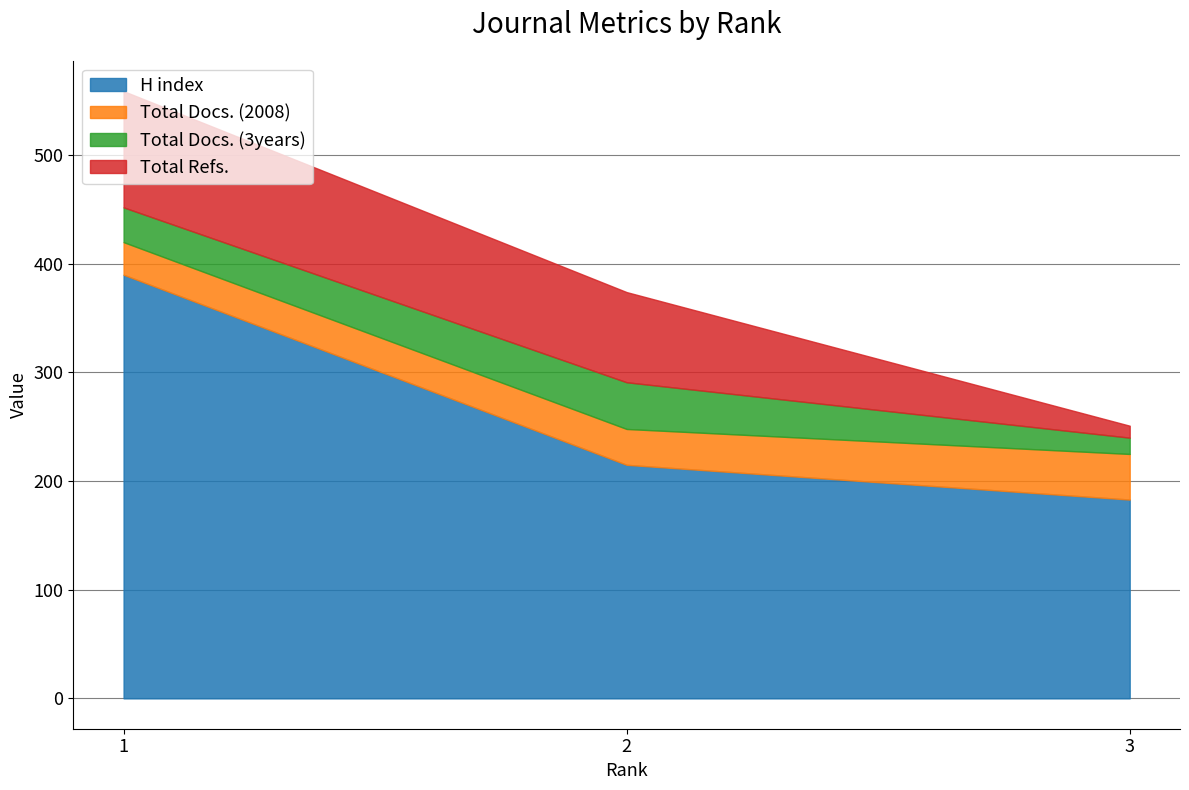

What is the difference between the maximum and minimum values in the Total Docs. (2008) series?

12